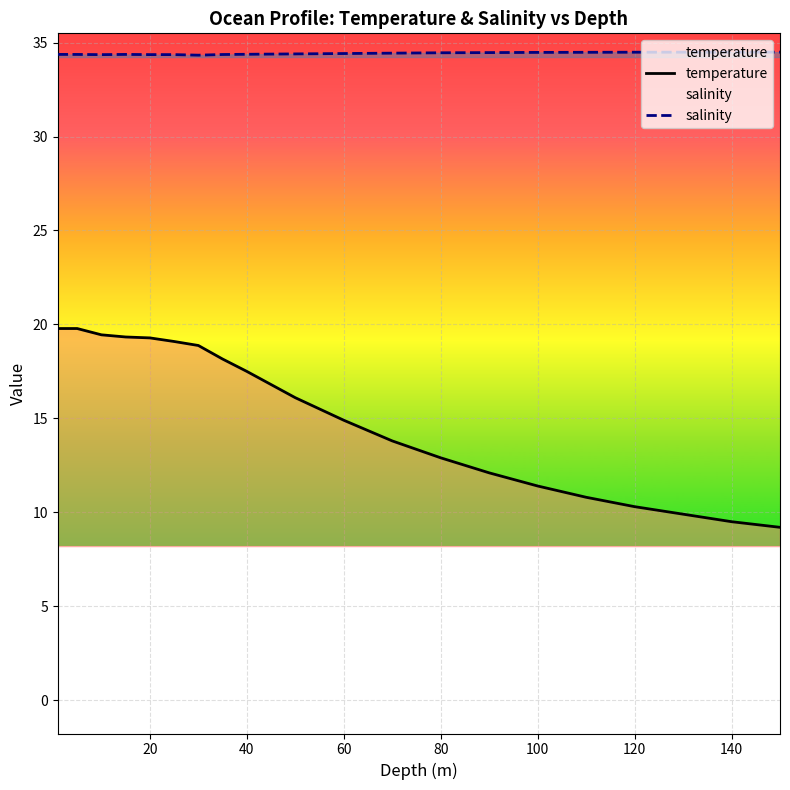

Reading left to right, list all the values displayed in this chart.

temperature: 19.8	19.8	19.4	19.3	19.3	19.1	18.9	18.2	17.5	16.8	16.1	14.9	13.8	12.9	12.1	11.4	10.8	10.3	9.9	9.5	9.2
salinity: 34.4	34.4	34.4	34.4	34.4	34.4	34.3	34.4	34.4	34.4	34.4	34.4	34.4	34.5	34.5	34.5	34.5	34.5	34.5	34.5	34.5